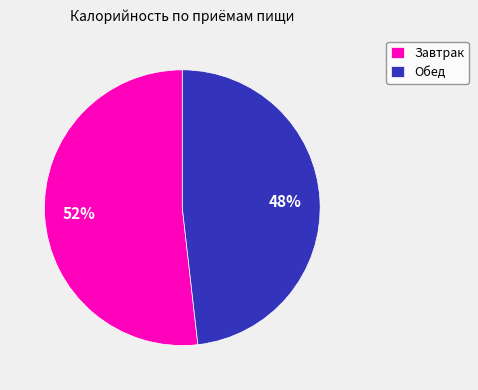

To the nearest percent, what portion does Завтрак represent?

52%